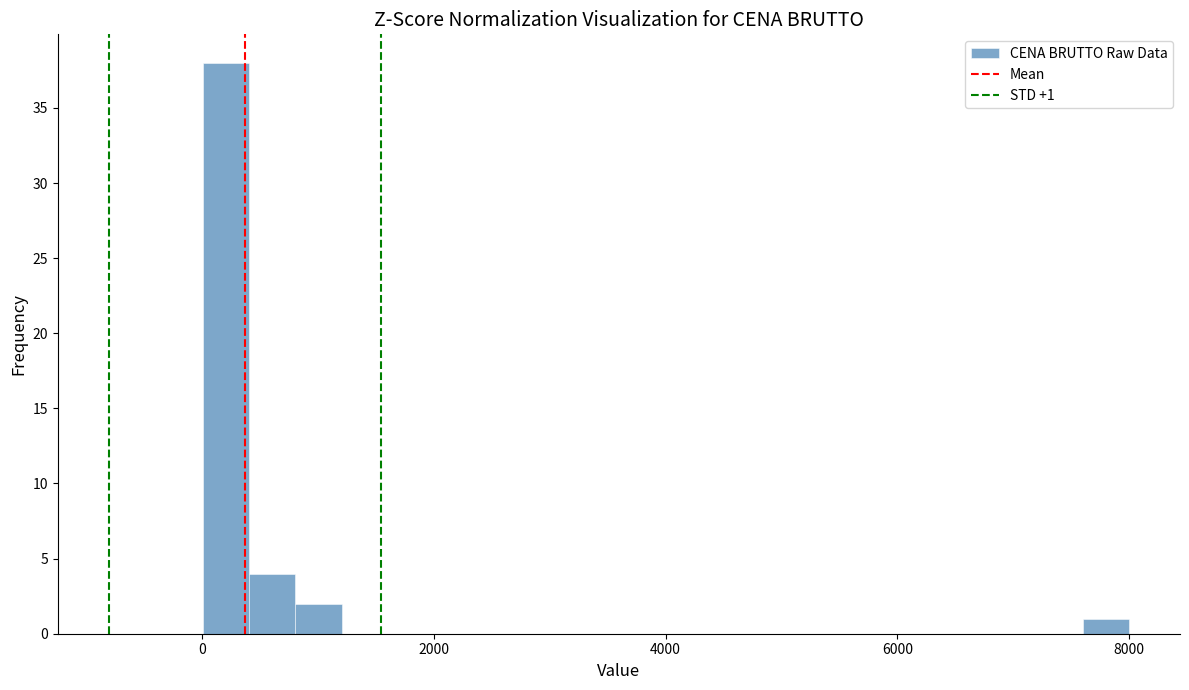

Around what value on the x-axis is the tallest bar? Give the approximate position of its centre, as read against the axis.

200